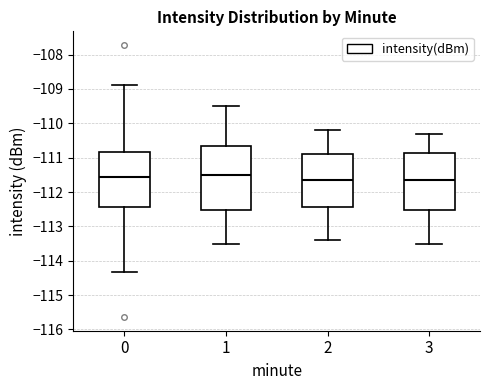

Where is the upper edge of the box at x = 2 on the y-axis? The values are not printed on the chart, so give them approximately, as read against the axis.

-110.9